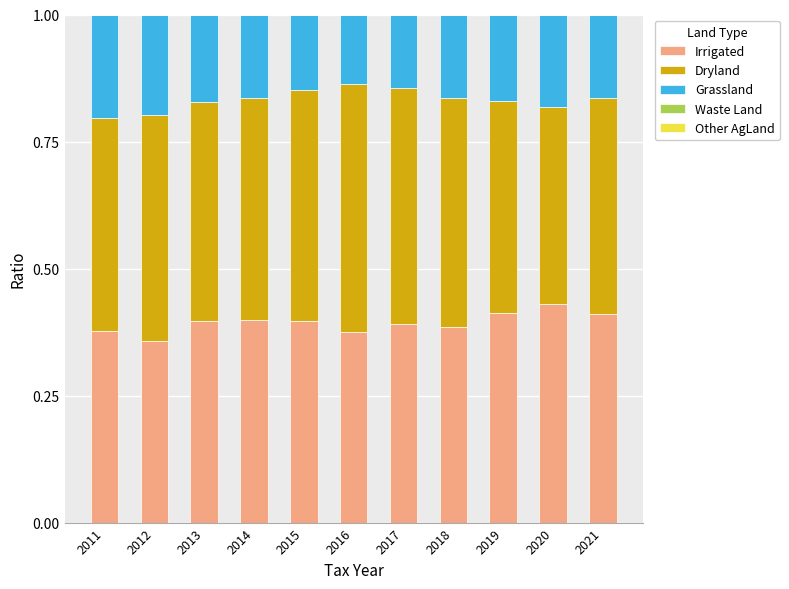

The Irrigated series shows 0.4 at 2021. True or false?

True